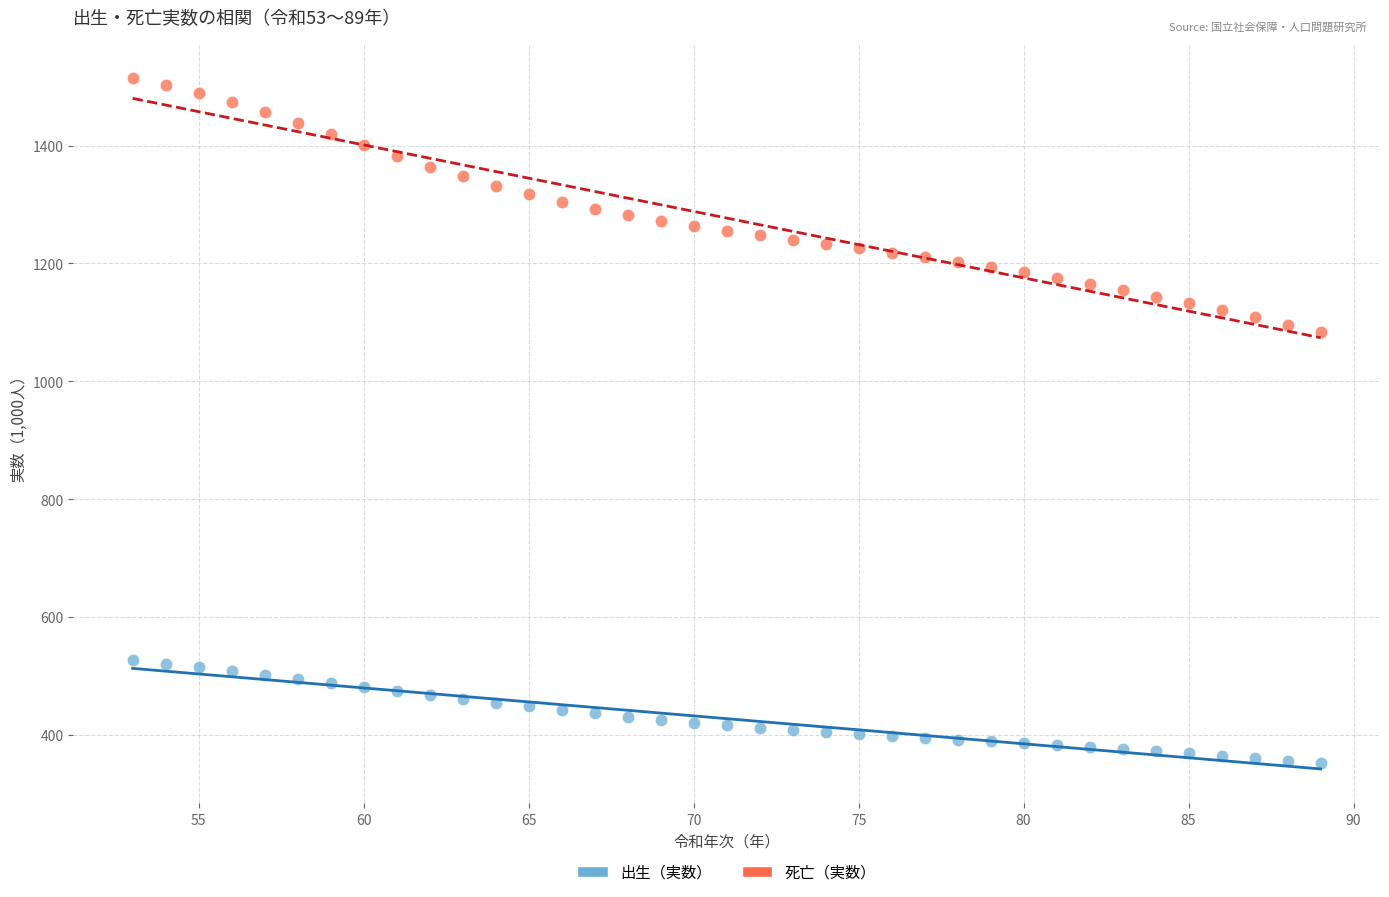

What are all the series names shown in the legend?

出生（実数）, 死亡（実数）